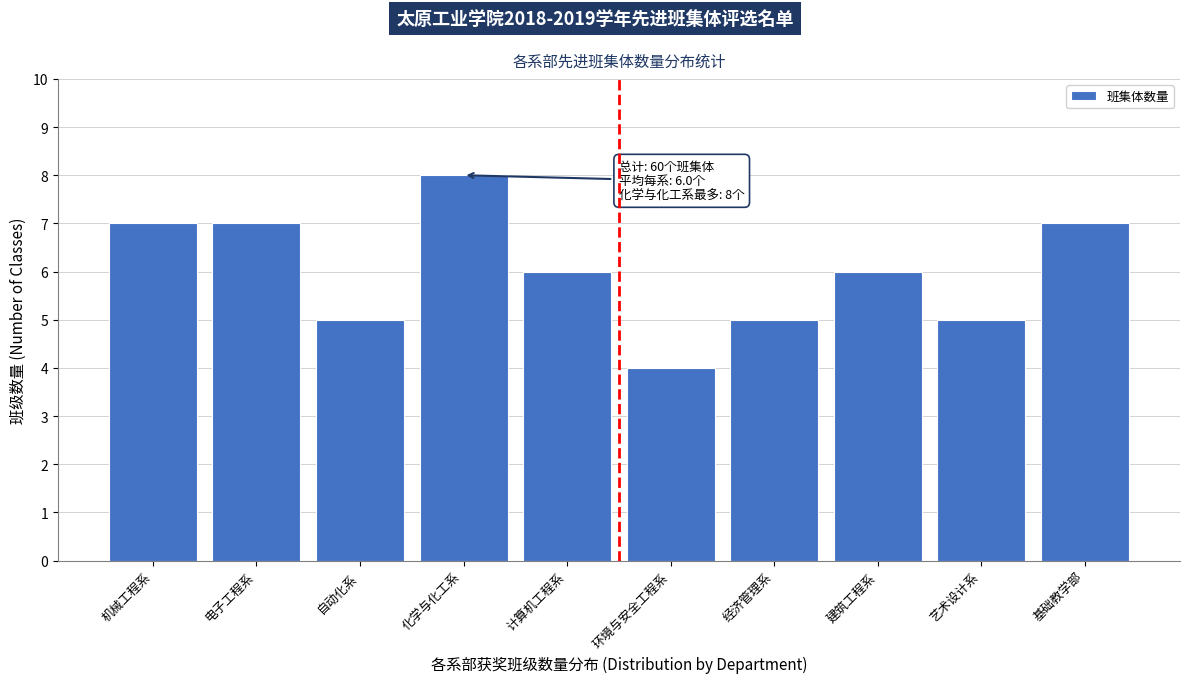

Reading right to left, transcribe all the data shown in this chart.

7	5	6	5	4	6	8	5	7	7